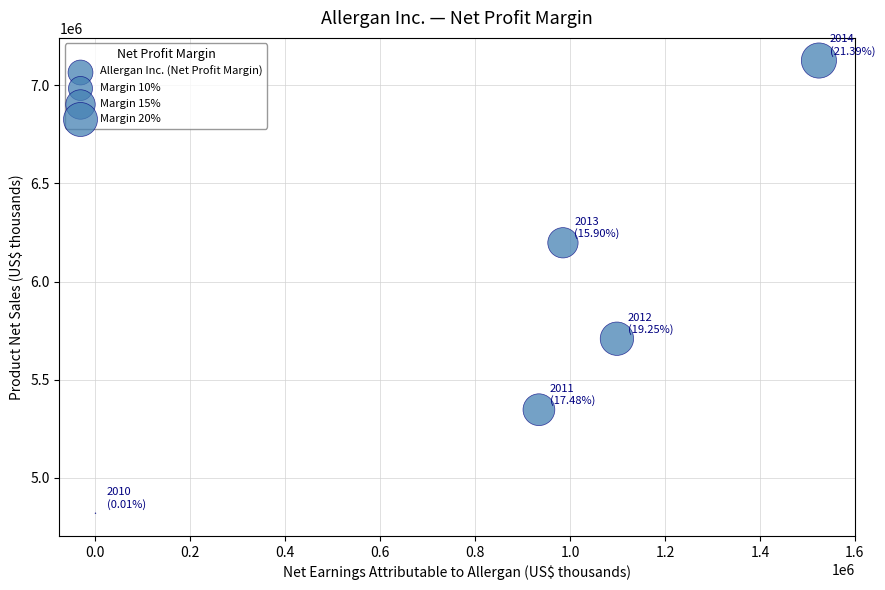

What Y value in the scatter plot is closest to 5972850?

6197500